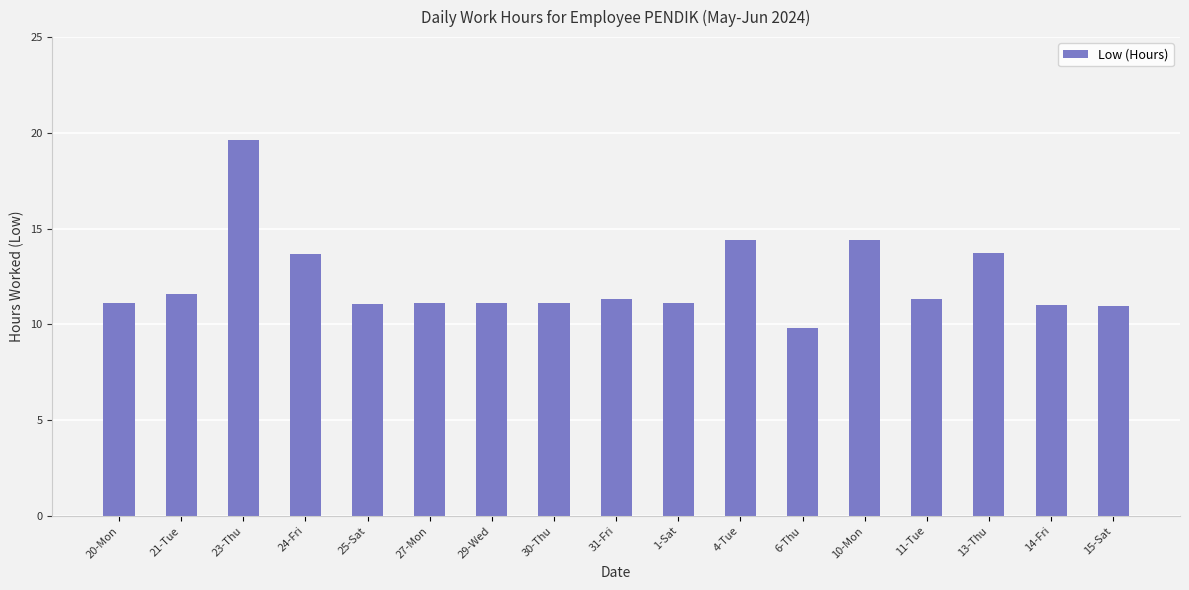

Which category has the highest value across all series?

23-Thu